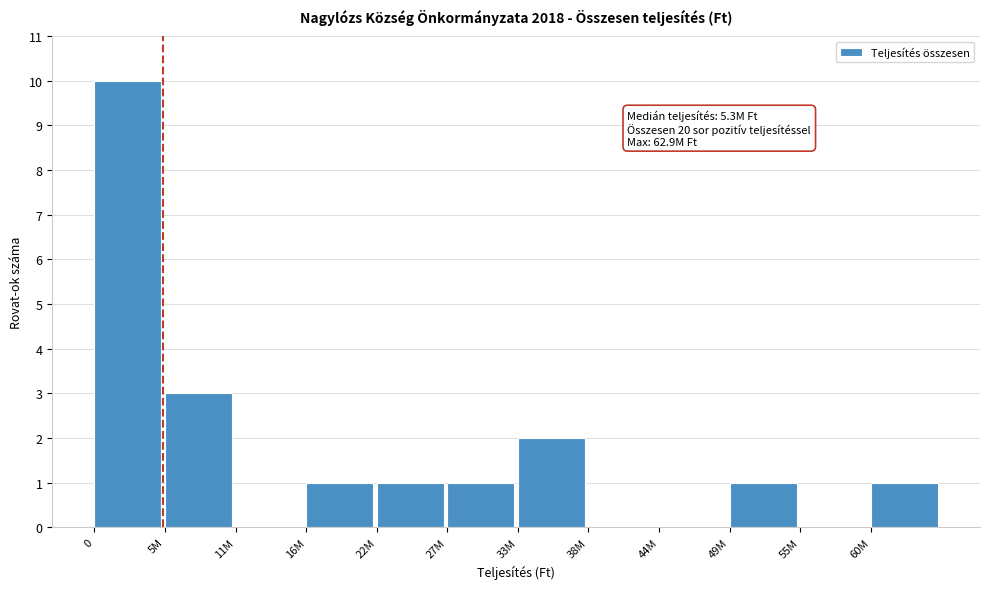

Reading left to right, transcribe all the data shown in this chart.

0=10	5M=3	11M=0	16M=1	22M=1	27M=1	33M=2	38M=0	44M=0	49M=1	55M=0	60M=1